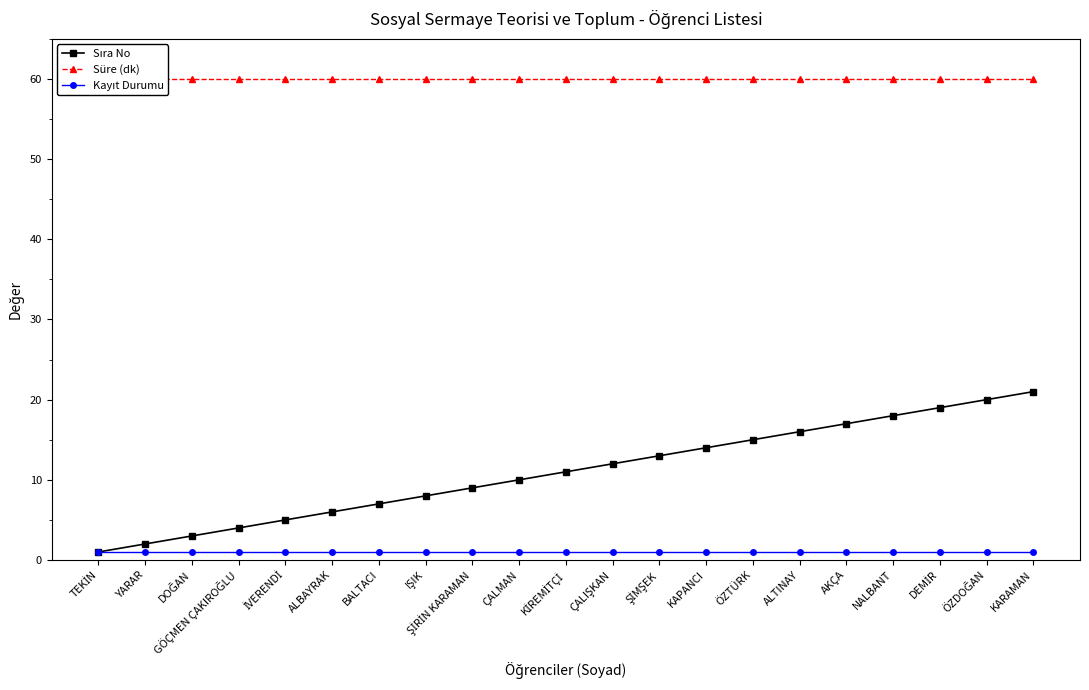

What is the value of the Kayıt Durumu point at the 15th from the left?

1